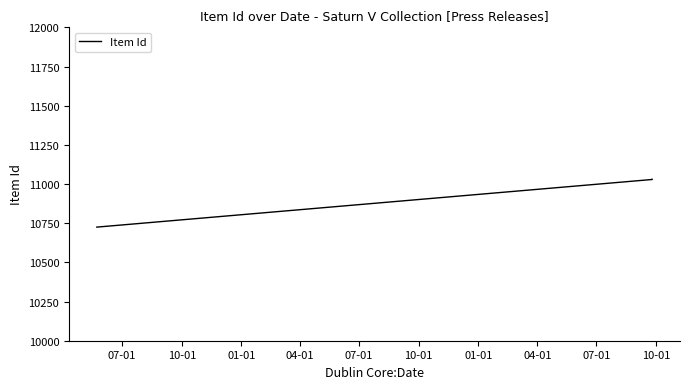

How many data points are above 11029?

1